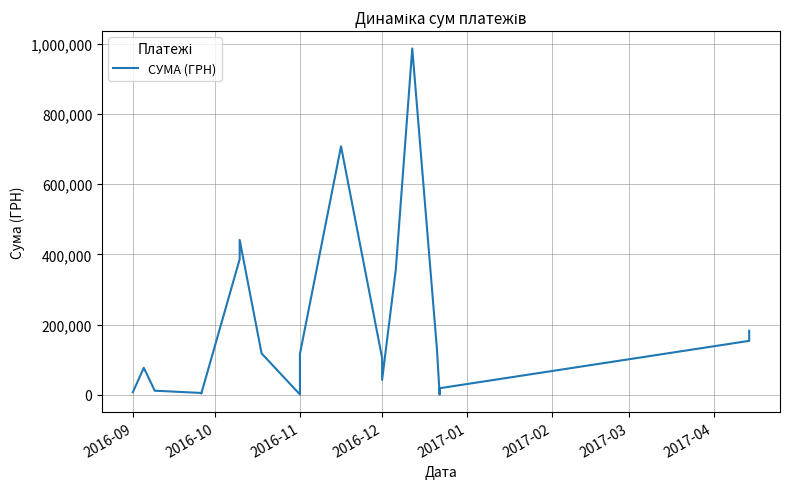

What is the smallest value displayed?

395.5